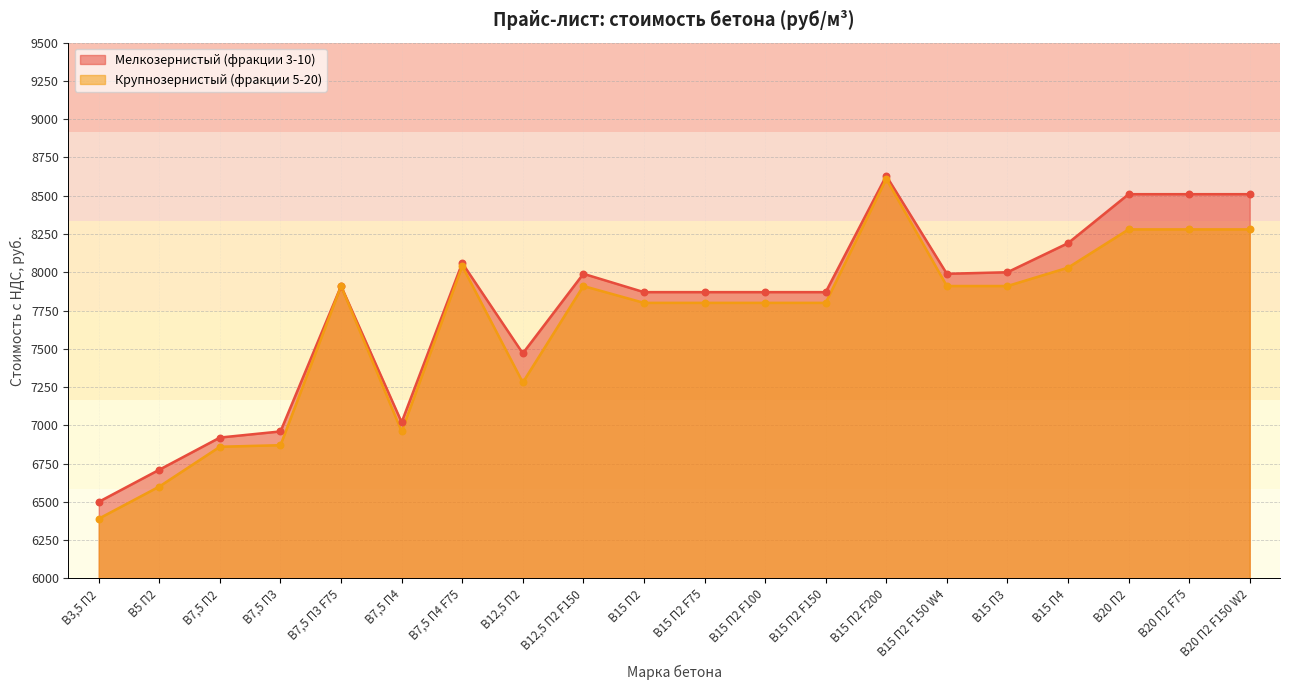

Is the value of Крупнозернистый (фракции 5-20) at В5 П2 greater than the value of Мелкозернистый (фракции 3-10) at В5 П2?

No